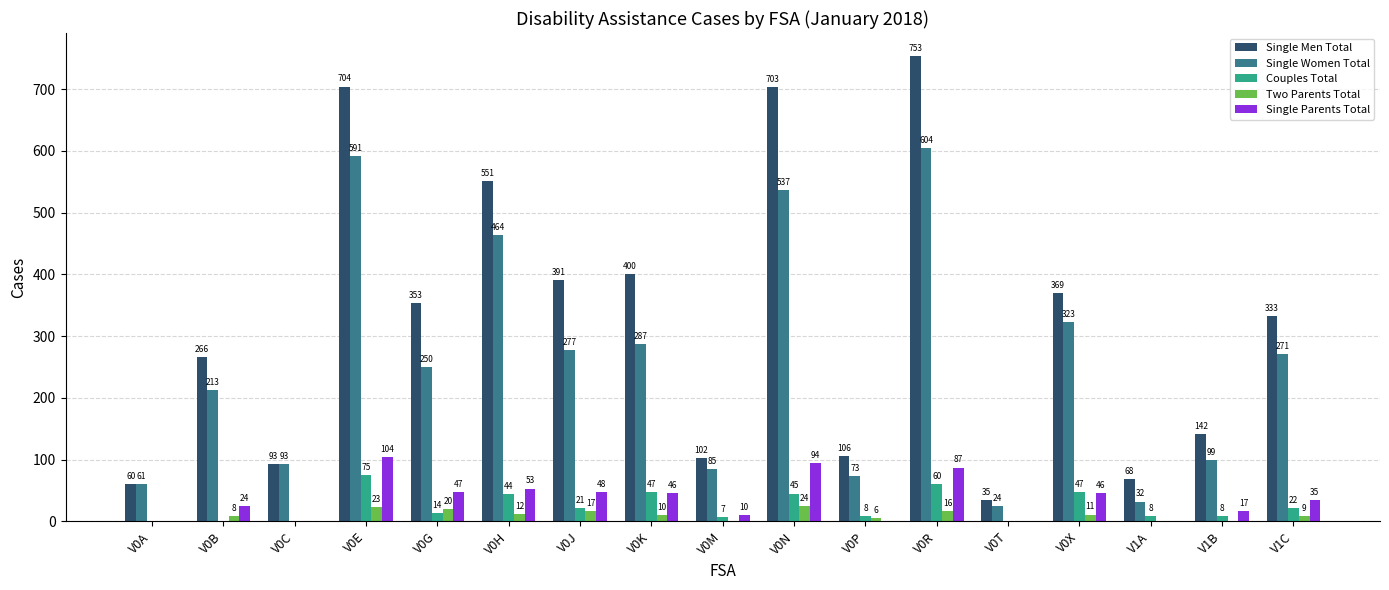

What is the sum of all Single Women Total values?

4284